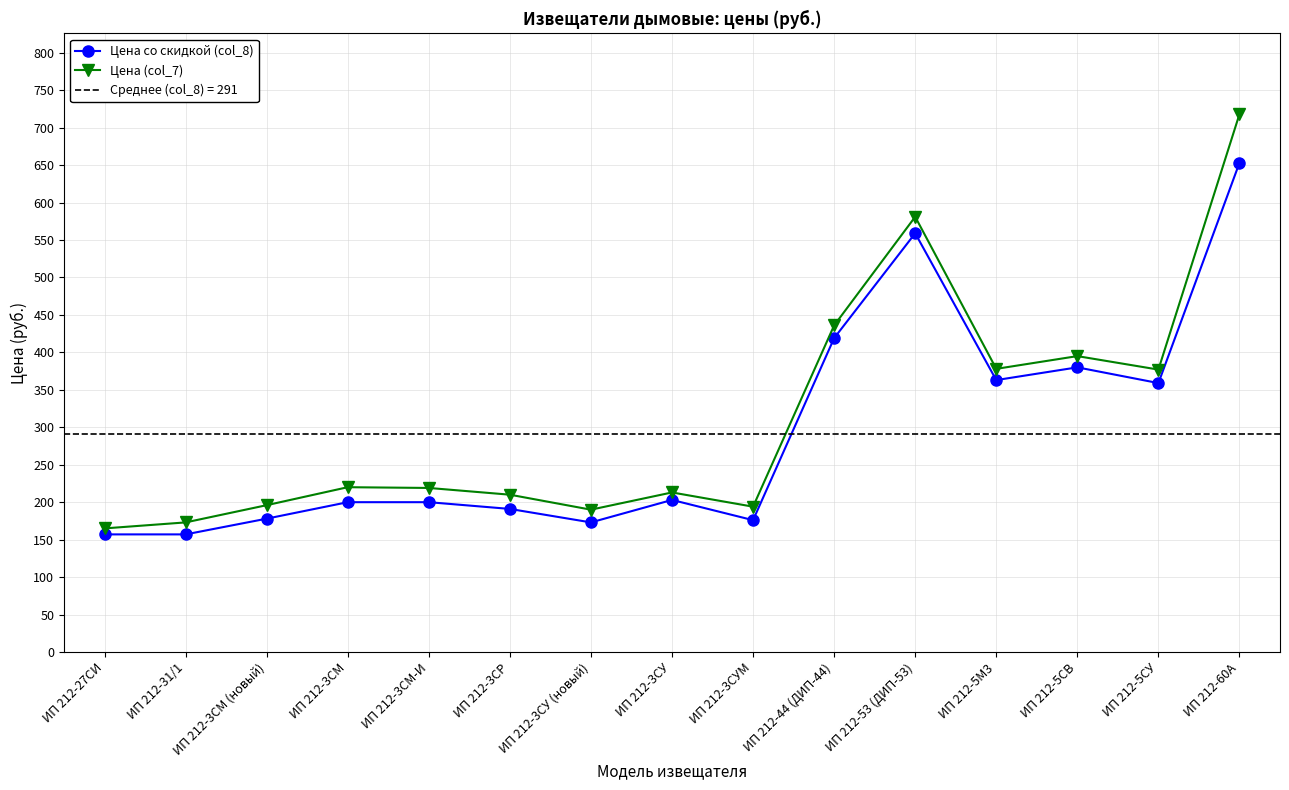

In Цена (col_7), how many points are higher than both neighbors (excluding endpoints)?

4